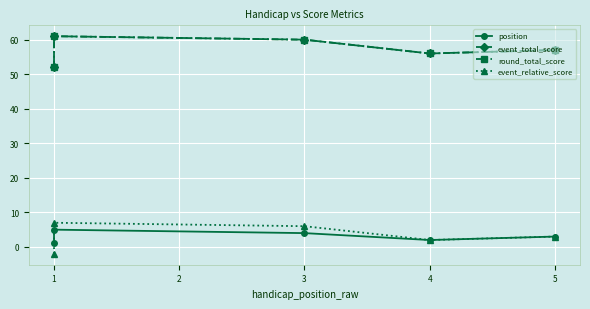

Is it true that round_total_score equals 25 at 3?

False